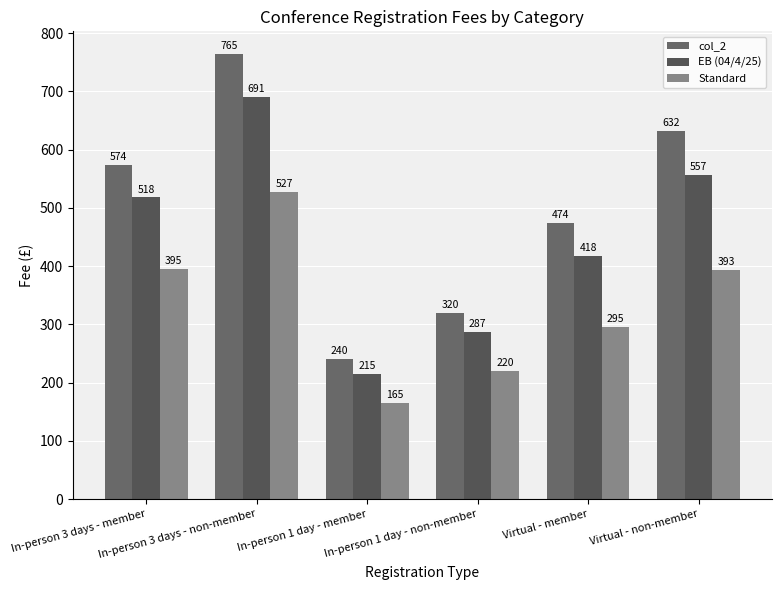

Reading left to right, list all the values displayed in this chart.

col_2: In-person 3 days - member=574	In-person 3 days - non-member=765	In-person 1 day - member=240	In-person 1 day - non-member=320	Virtual - member=474	Virtual - non-member=632
EB (04/4/25): In-person 3 days - member=518	In-person 3 days - non-member=691	In-person 1 day - member=215	In-person 1 day - non-member=287	Virtual - member=418	Virtual - non-member=557
Standard: In-person 3 days - member=395	In-person 3 days - non-member=527	In-person 1 day - member=165	In-person 1 day - non-member=220	Virtual - member=295	Virtual - non-member=393